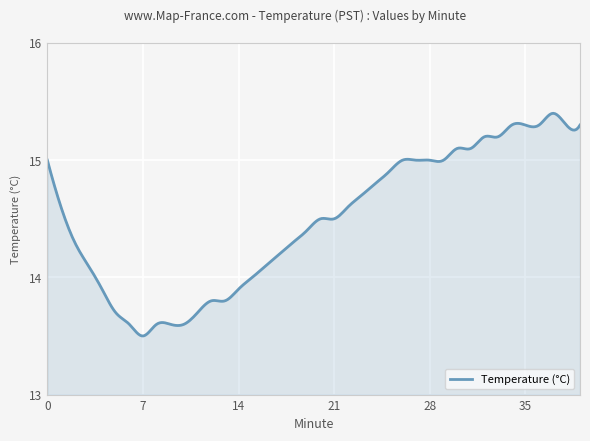

How many lines are shown in the chart?

1